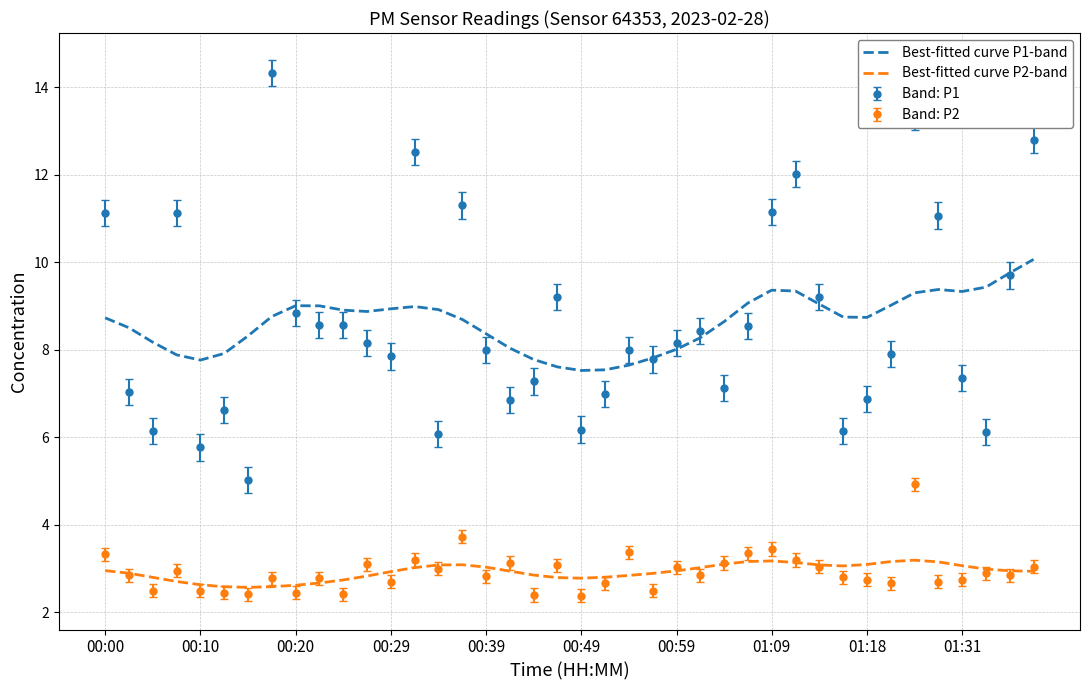

What is the highest value of the Best-fitted curve P2-band series?

3.2